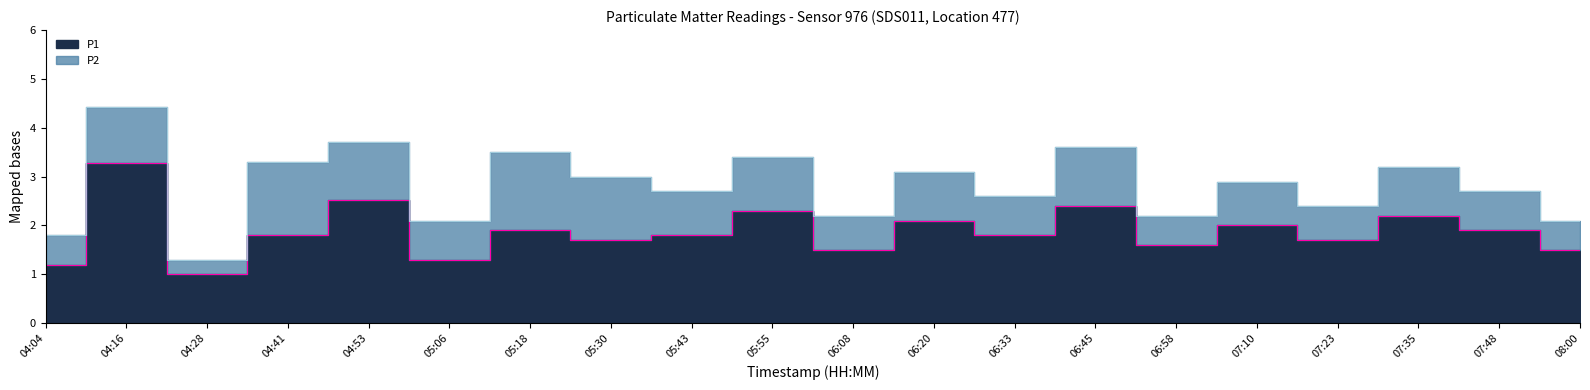

What is the smallest value displayed?

1.0